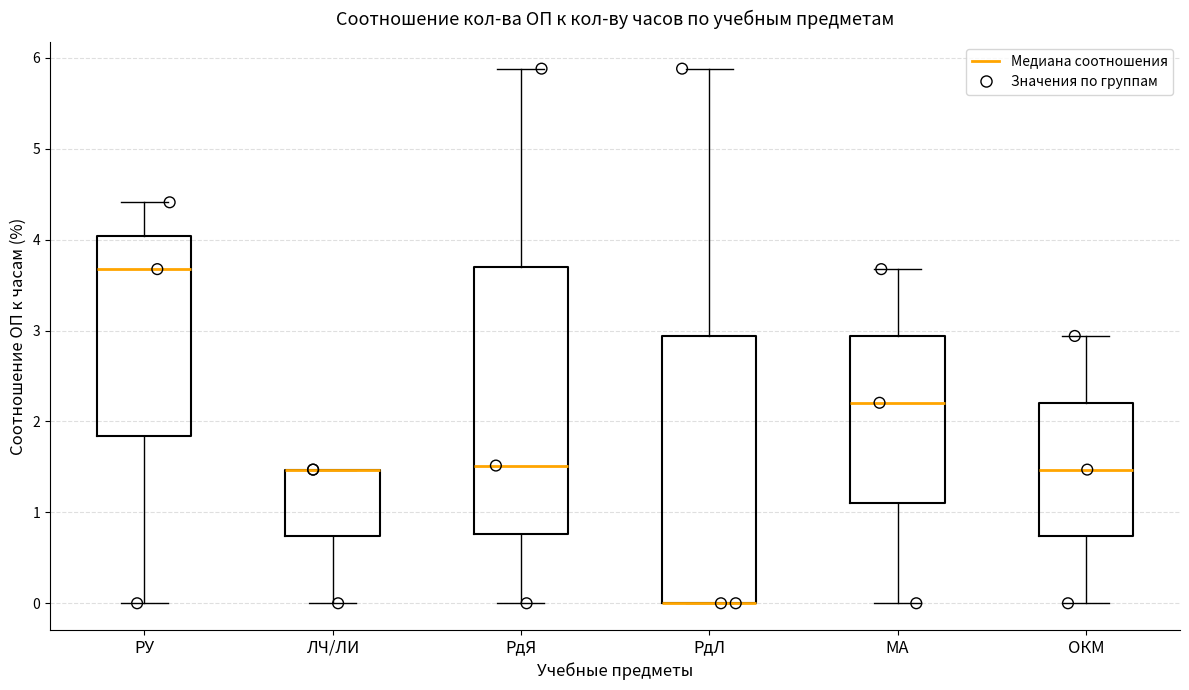

Reading left to right, transcribe this box plot: for each box, give where its median line is, the range the box spans, and where its two whiskers end, as read against the y-axis. The values are not printed on the chart, so give them approximately, as read against the axis.

РУ: median 3.7, box 1.8 to 4.0, whiskers 0.0 to 4.4
ЛЧ/ЛИ: median 1.5 (drawn on the box's upper edge), box 0.7 to 1.5, whiskers 0.0 to 1.5
РдЯ: median 1.5, box 0.8 to 3.7, whiskers 0.0 to 5.9
РдЛ: median 0.0 (drawn on the box's lower edge), box 0.0 to 2.9, whiskers 0.0 to 5.9
МА: median 2.2, box 1.1 to 2.9, whiskers 0.0 to 3.7
ОКМ: median 1.5, box 0.7 to 2.2, whiskers 0.0 to 2.9